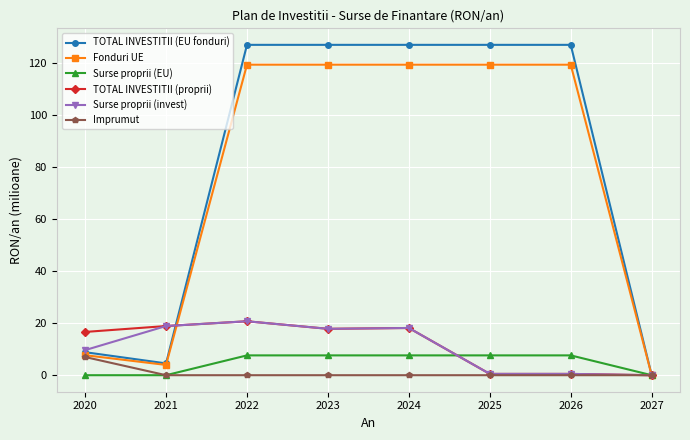

Is it true that Fonduri UE equals 119.5 at 2026?

True